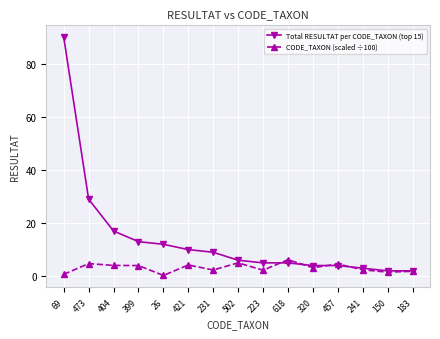

What is the total value across all series at 320?

7.2